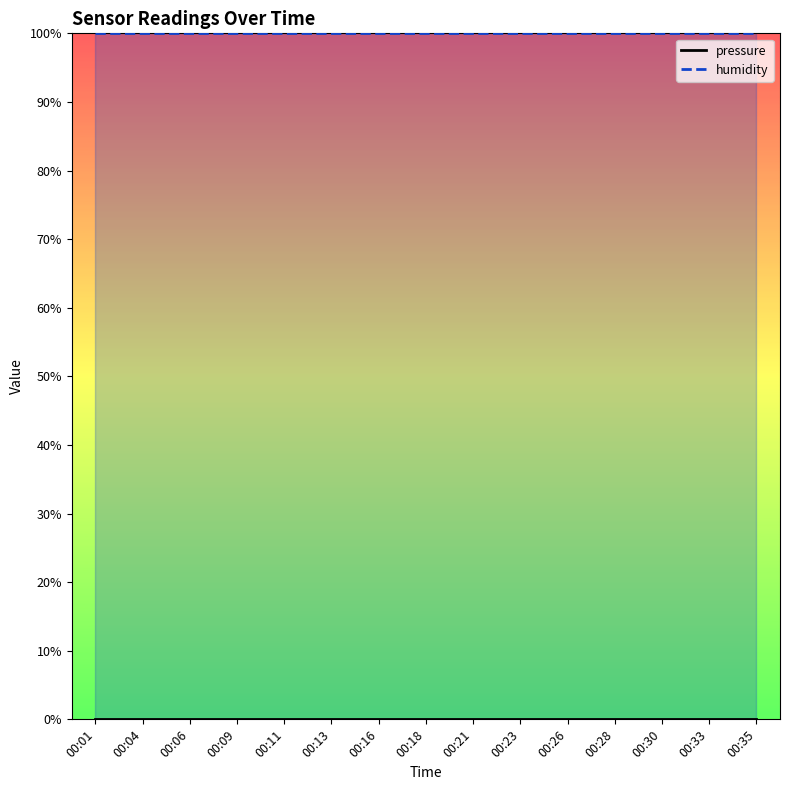

What is the difference between the highest and lowest values at 00:01?

100